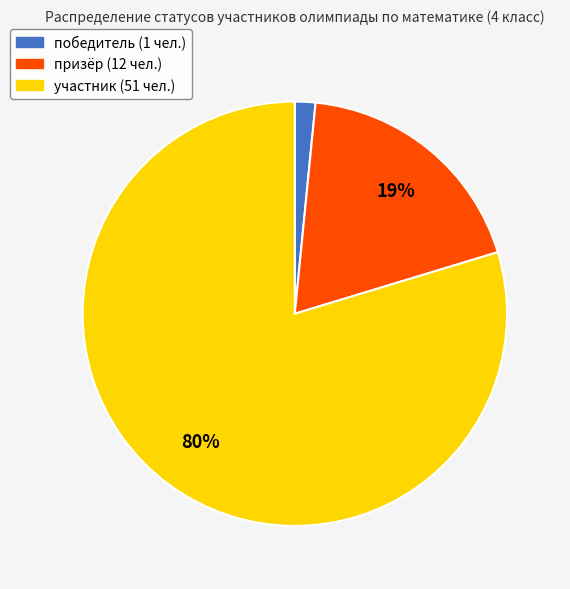

What is the smallest slice in the pie chart?

победитель